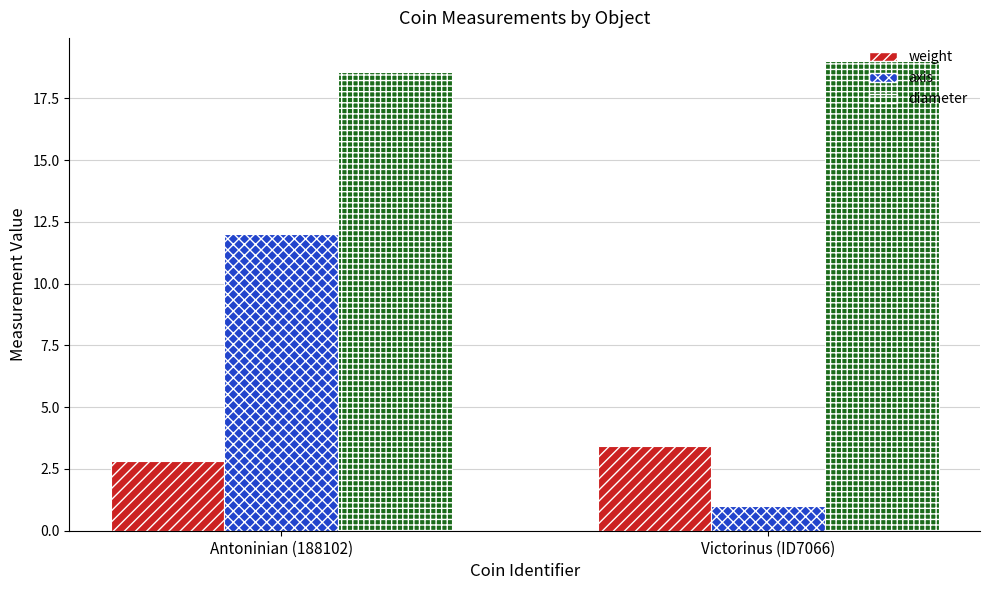

Which category has the lowest value across all series?

Victorinus (ID7066)